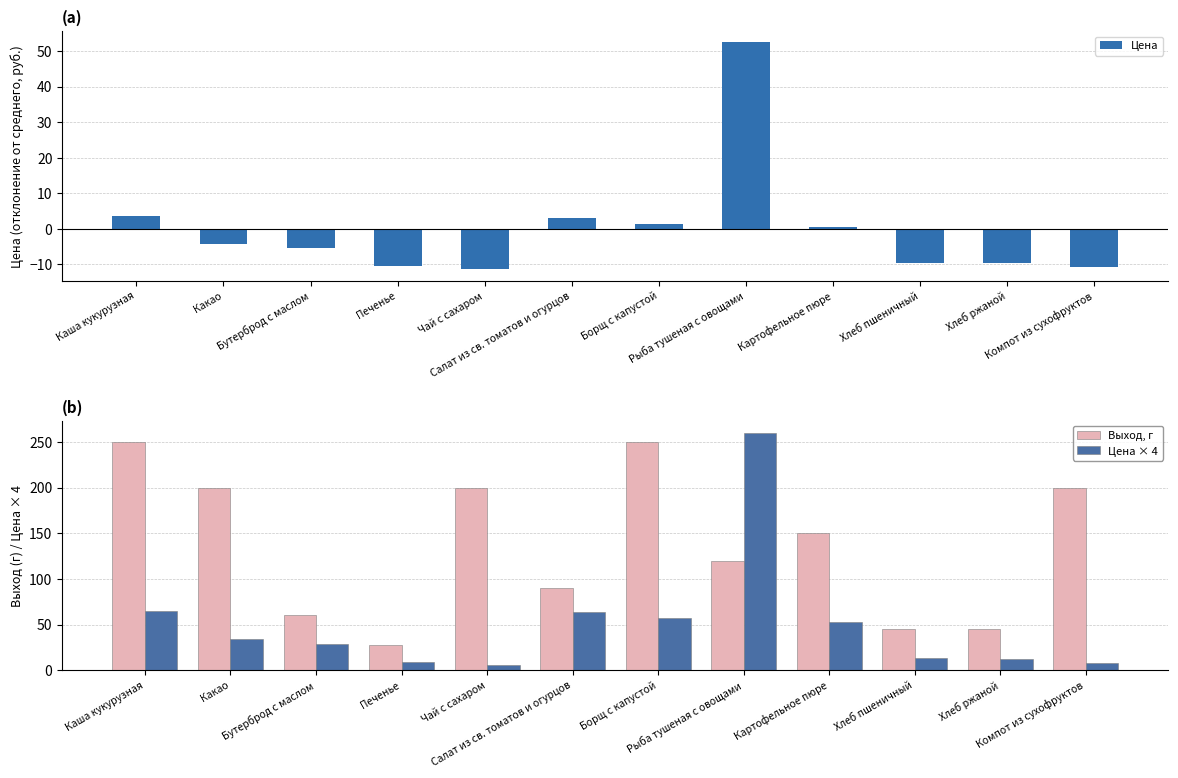

Reading left to right, what are all the values shown in this chart?

Цена: 3.5	-4.1	-5.5	-10.3	-11.3	3.1	1.5	52.4	0.5	-9.5	-9.6	-10.8
Выход, г: 250.0	200.0	60.0	27.0	200.0	90.0	250.0	120.0	150.0	45.0	45.0	200.0
Цена × 4: 64.8	34.2	28.8	9.4	5.4	63.2	56.8	260.4	52.9	12.9	12.2	7.6